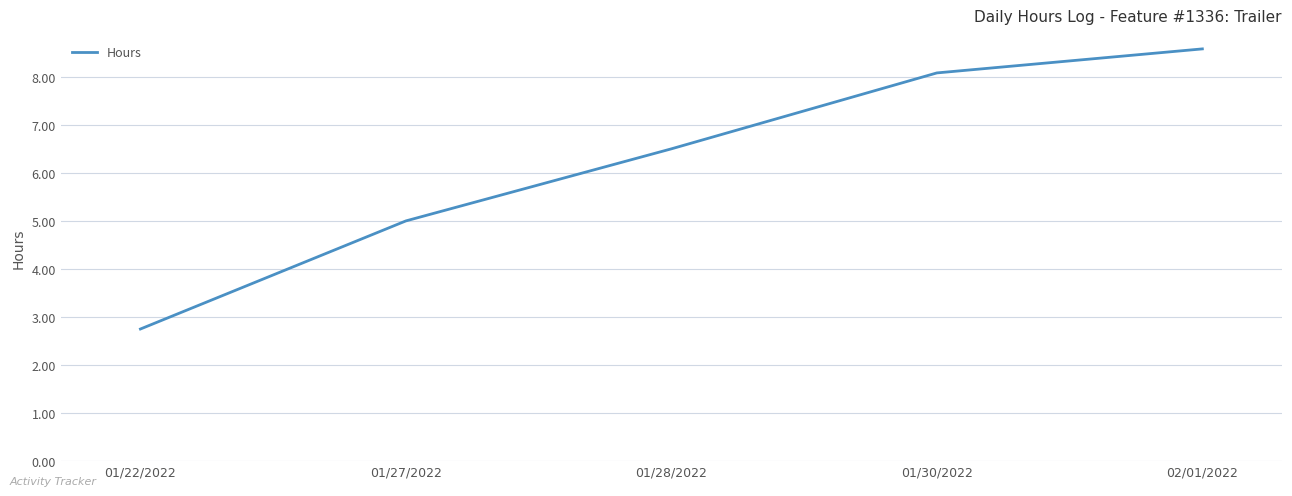

Which has a higher value, 02/01/2022 or 01/22/2022?

02/01/2022